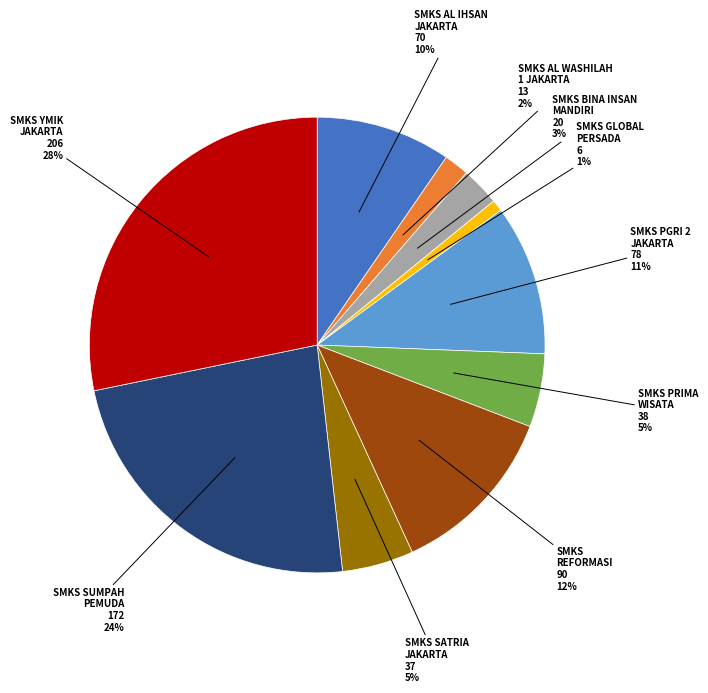

Does any single category account for the majority?

No